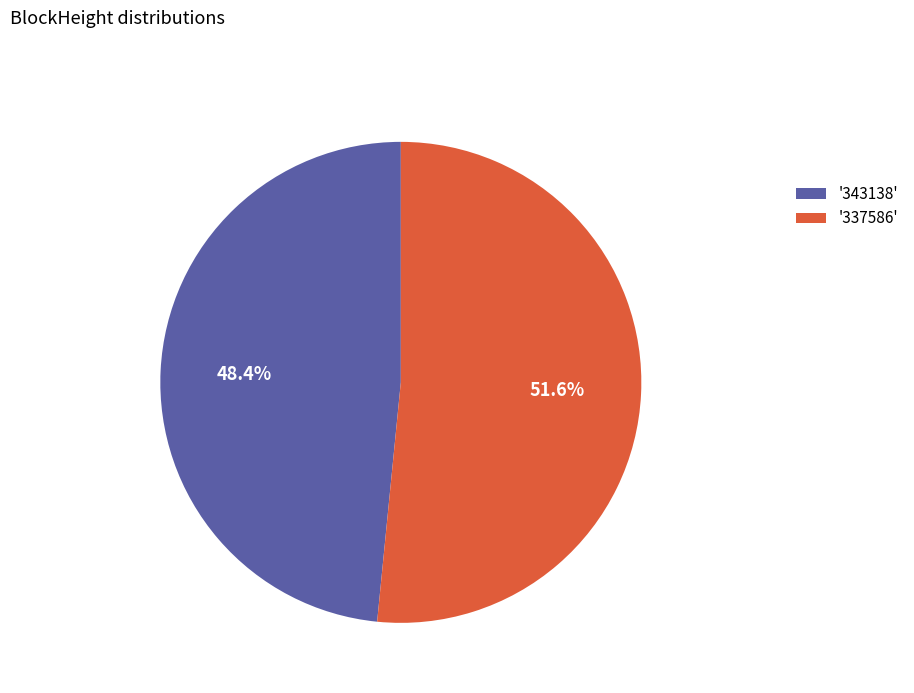

What is the smallest slice in the pie chart?

'343138'